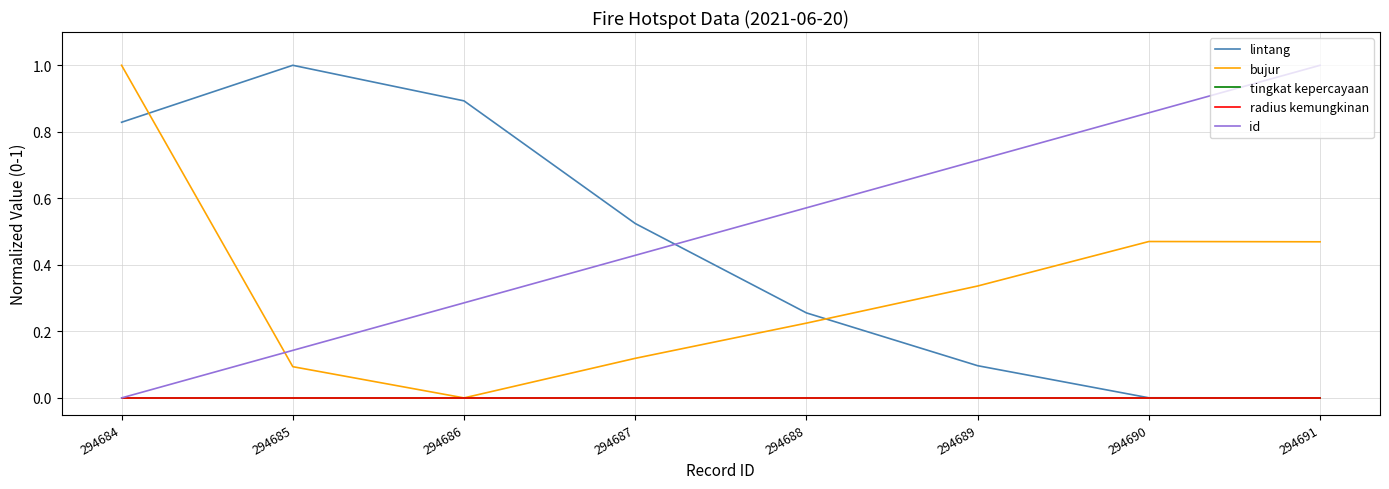

Is this an area chart (filled region under the line)?

No